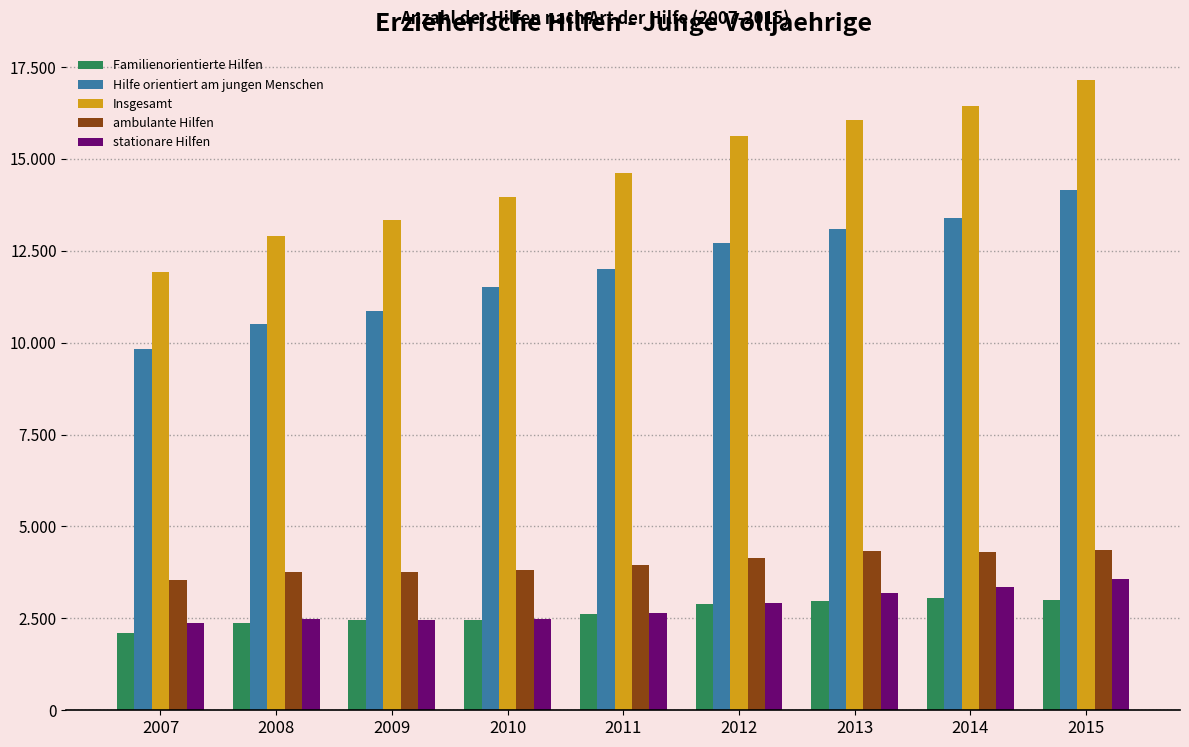

What is the sum of all ambulante Hilfen values?

36020